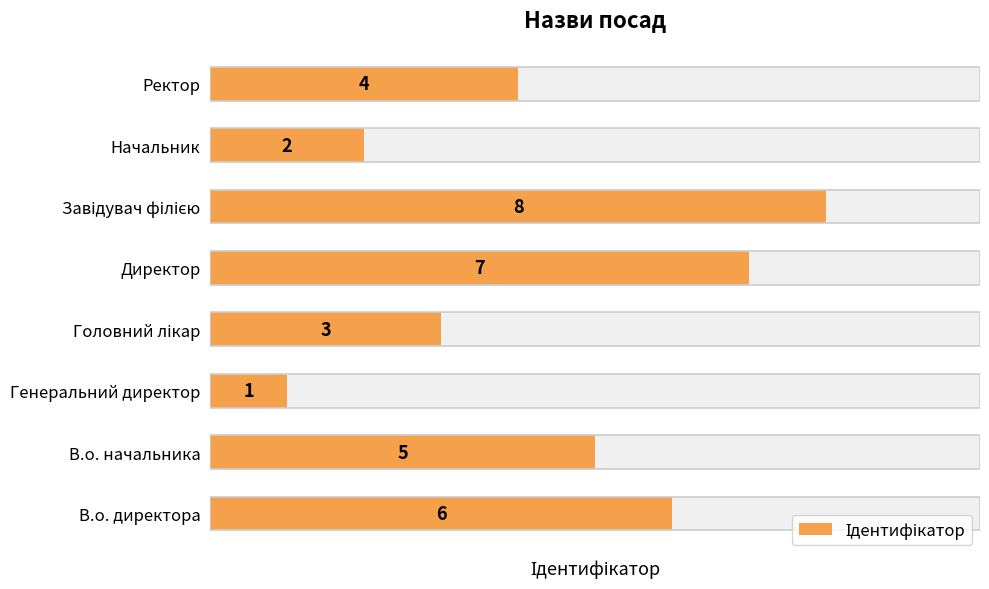

What value does the data have at В.о. директора?

6